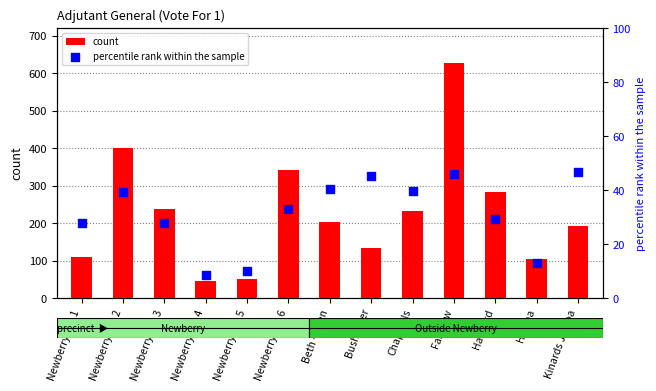

At how many categories does at least one series exceed 30?

13